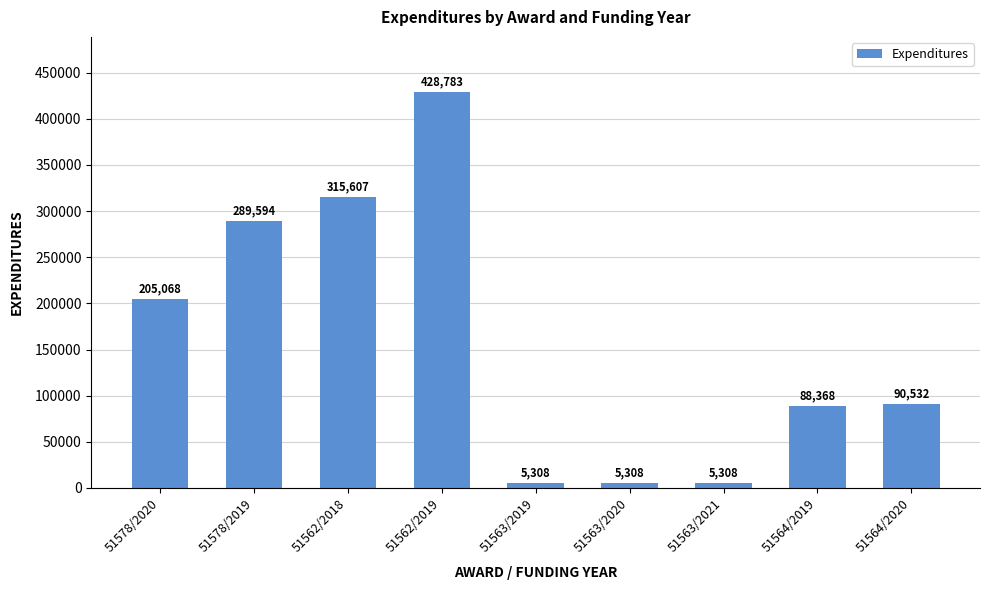

Reading left to right, transcribe all the data shown in this chart.

205068	289594	315607	428783	5308	5308	5308	88368	90532